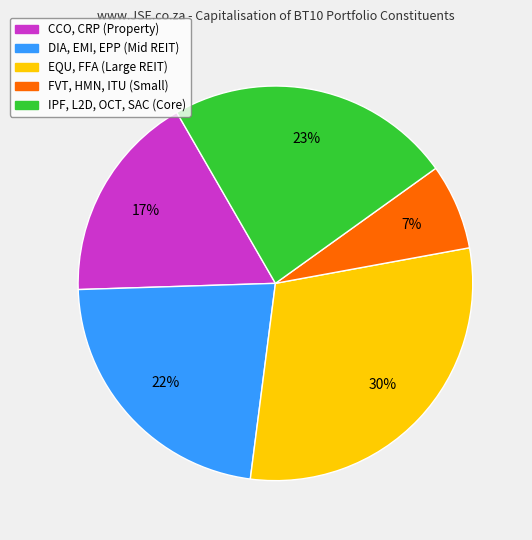

Is there any slice that represents more than half of the pie?

No